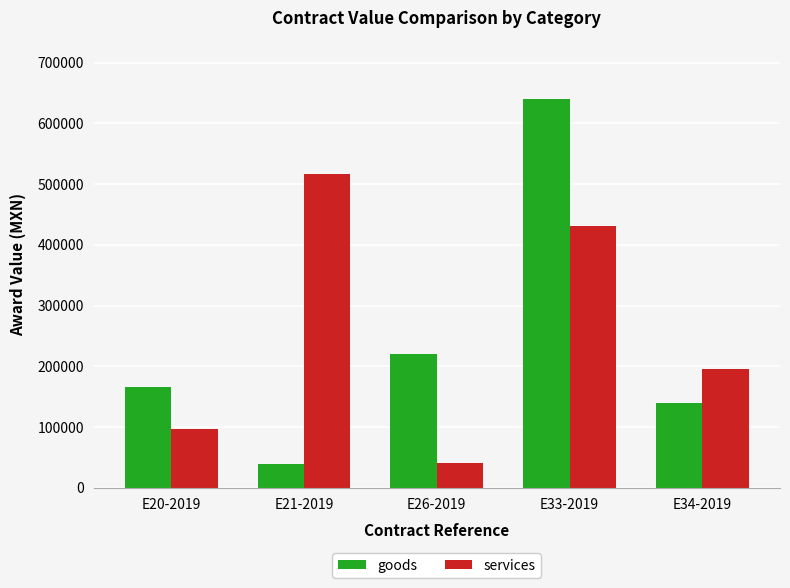

Rank the series by their maximum value, from lowest to highest.

services, goods